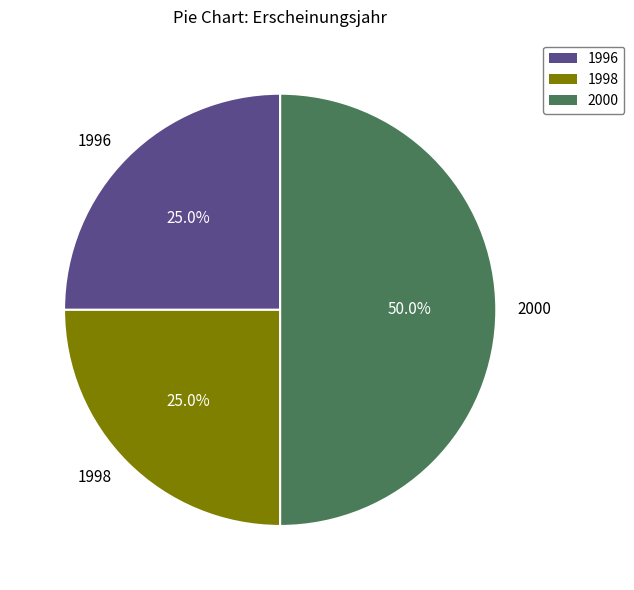

Between 1996 and 2000, which is larger?

2000